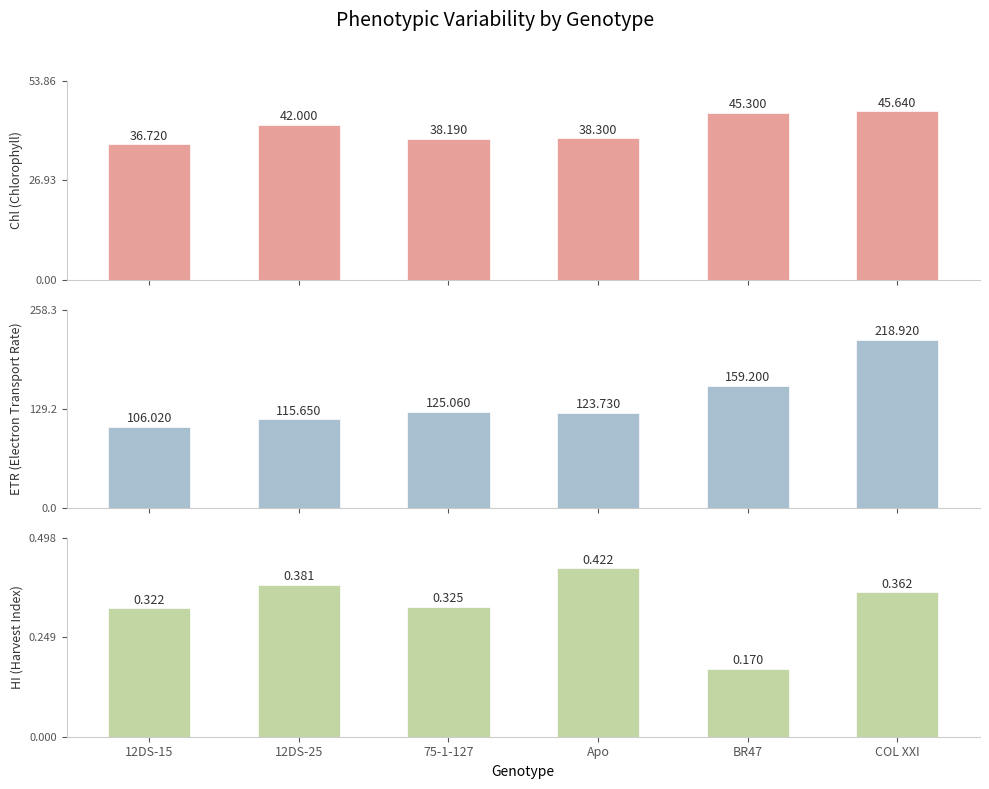

How many groups of bars are there?

6